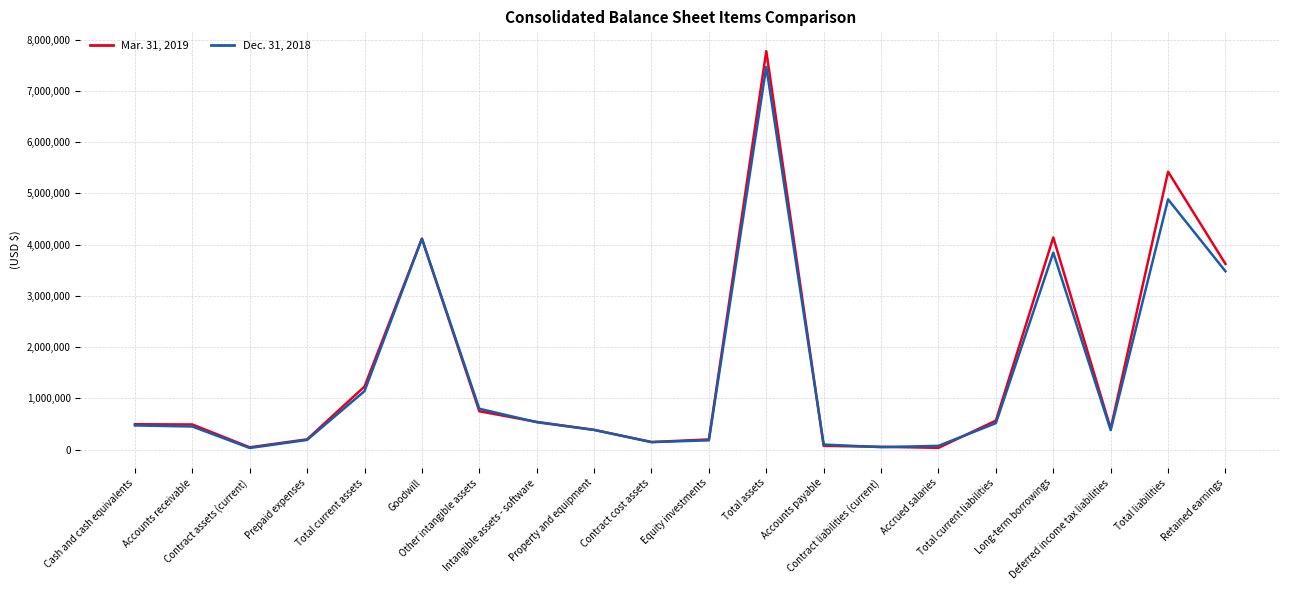

What is the spread (max minus min) of values at Equity investments?

17170